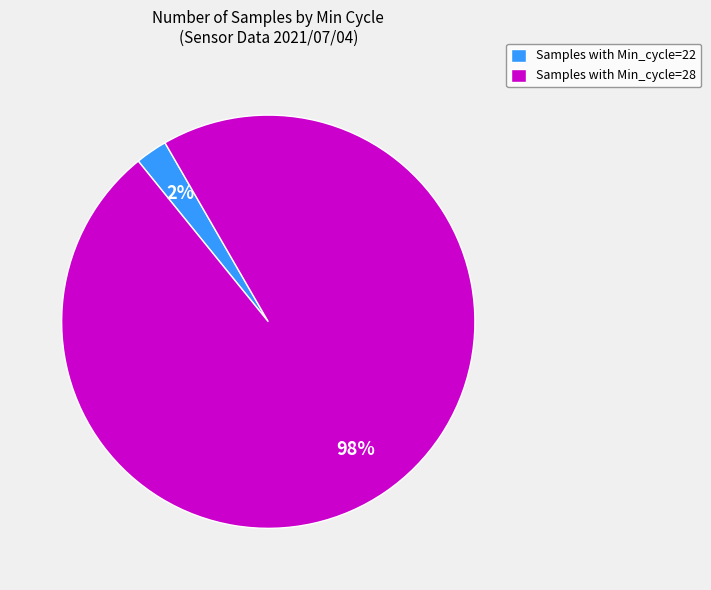

Is there any slice that represents more than half of the pie?

Yes